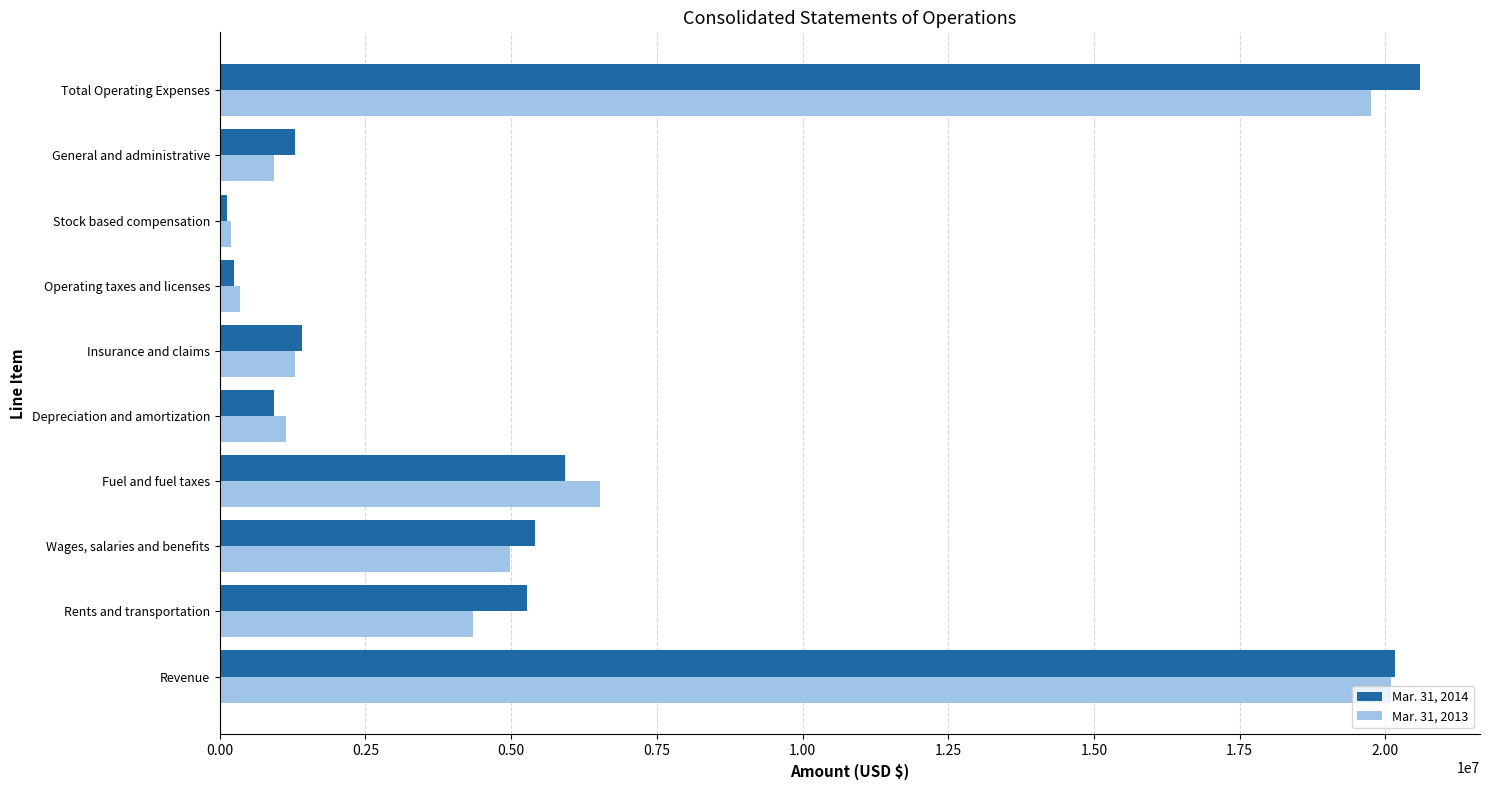

What is the spread (max minus min) of values at Wages, salaries and benefits?

419356